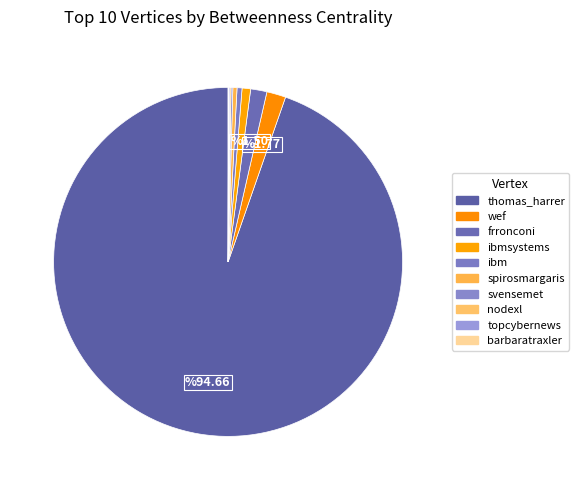

Does any single category account for the majority?

Yes